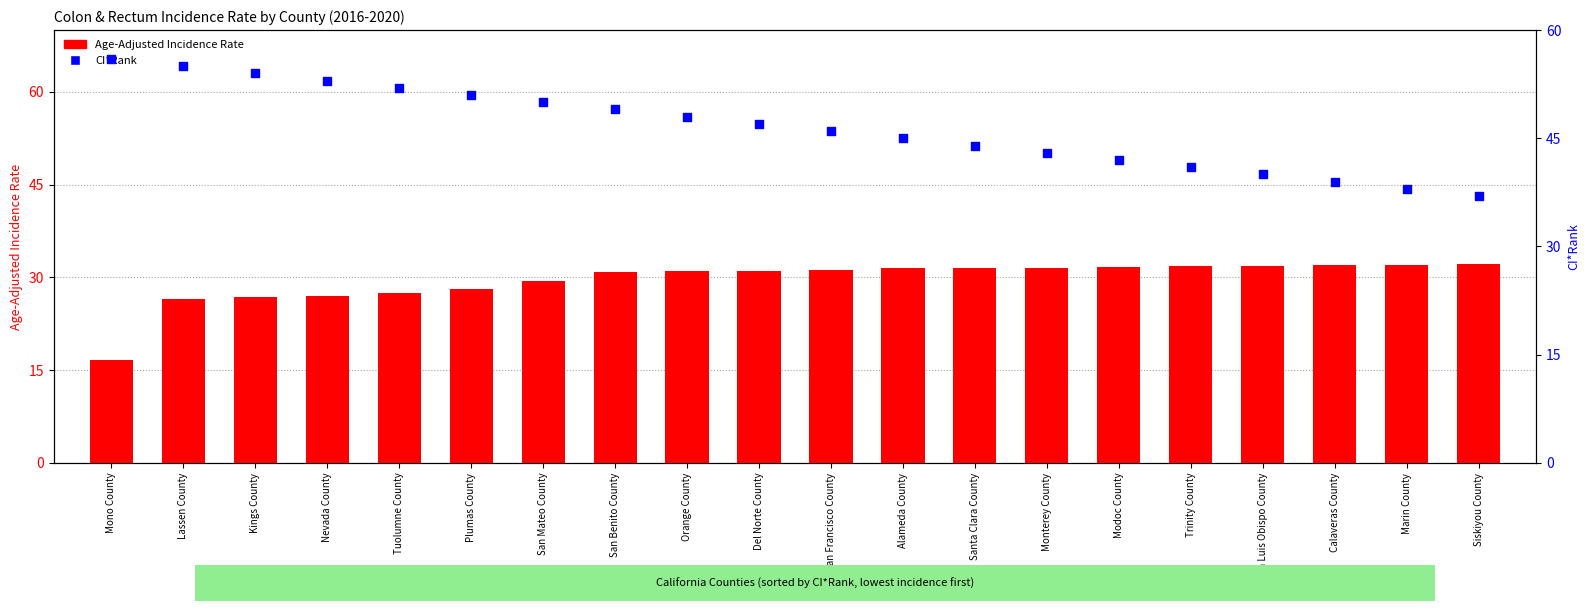

What is the total value across all series at Siskiyou County?

69.1